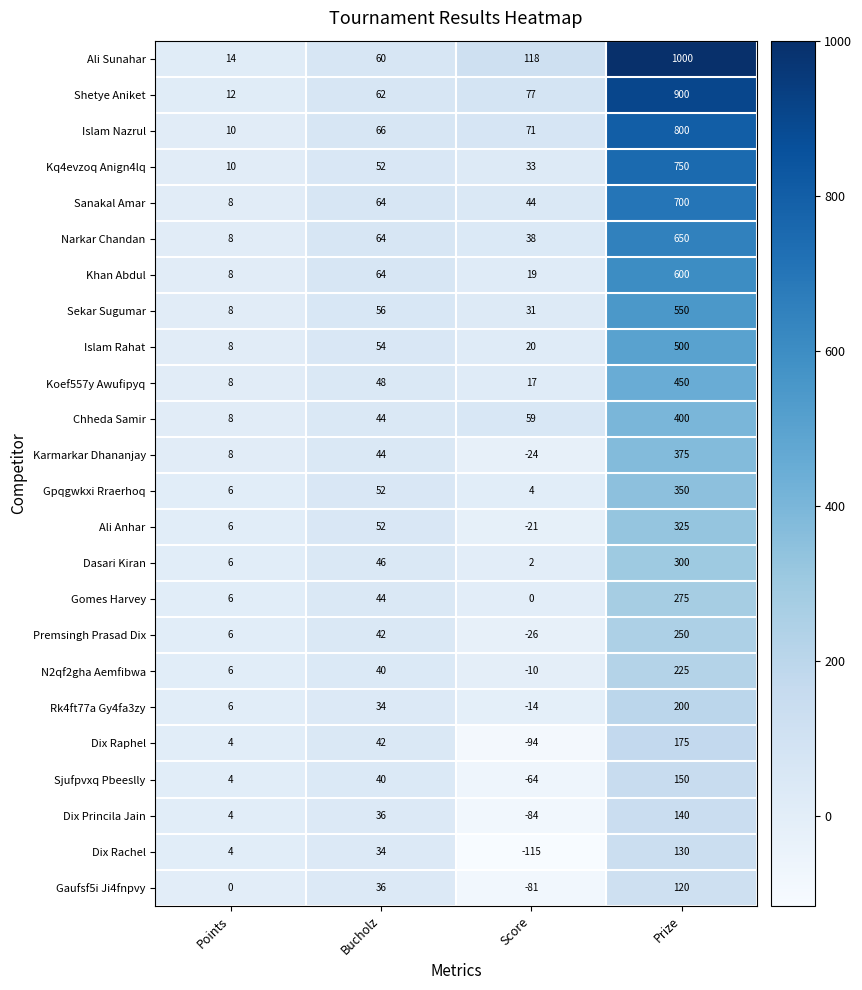

What is the spread (max minus min) of values at Bucholz?

32